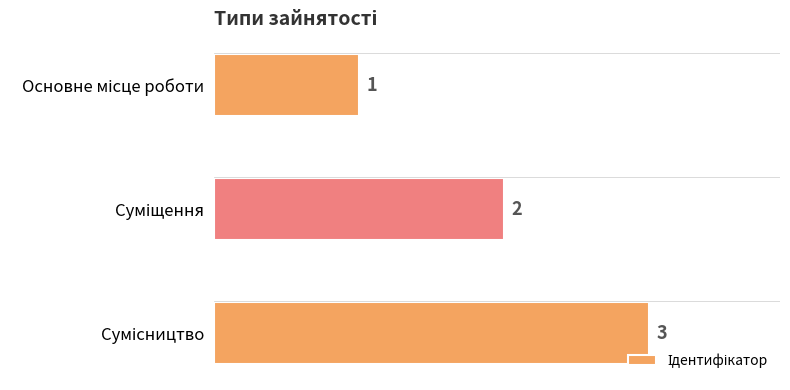

Count the values in the range 1 to 3.

3